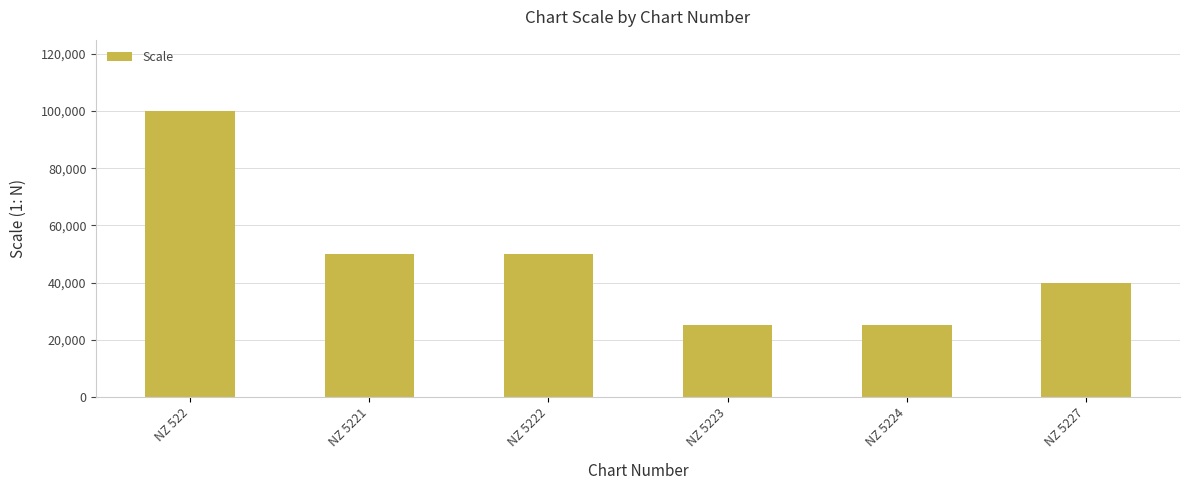

How many bars are there in total?

6